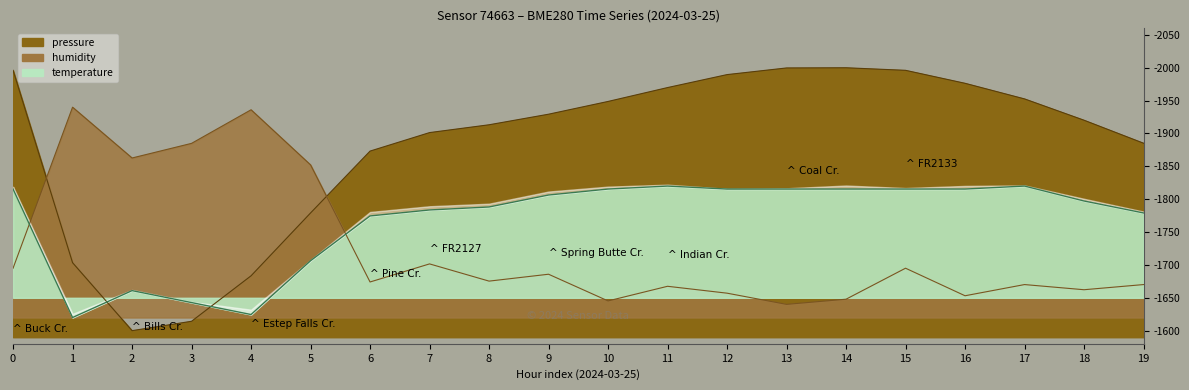

In humidity, how many points are higher than both neighbors (excluding endpoints)?

7